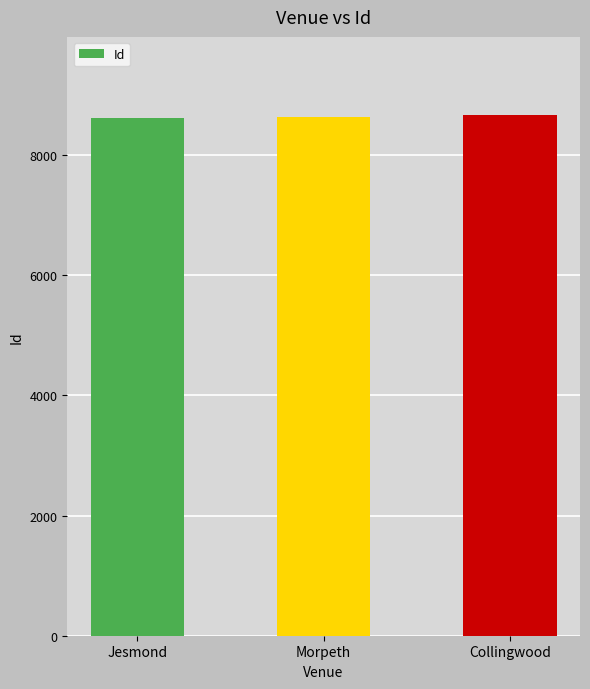

What is the smallest value displayed?

8614